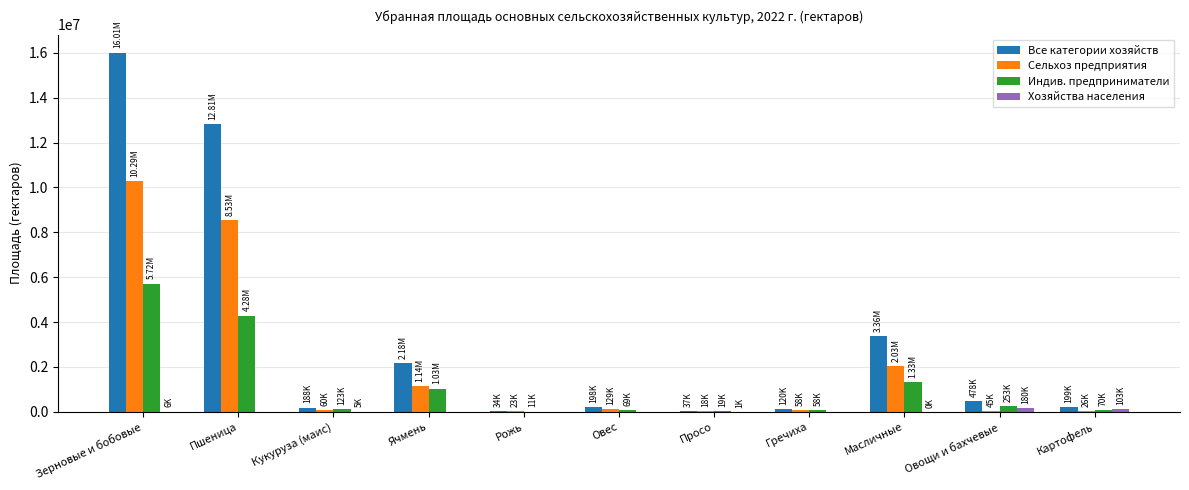

Which series has the largest range (max minus min)?

Все категории хозяйств